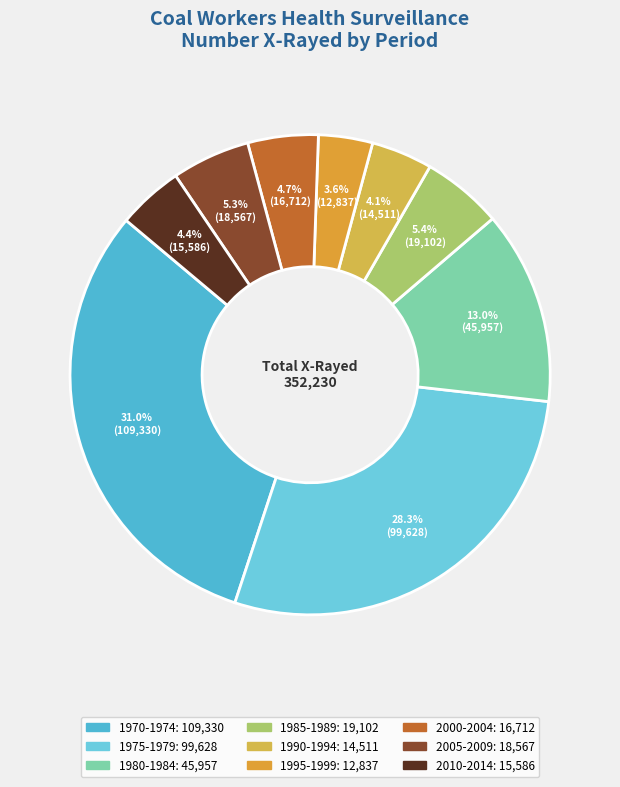

Which has a higher value, 1980-1984 or 2010-2014?

1980-1984